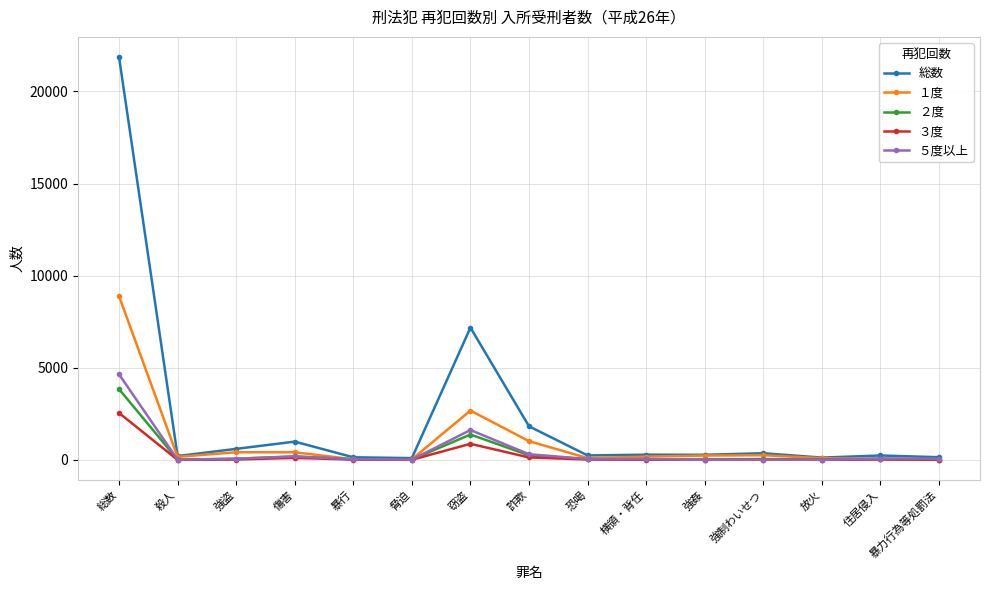

Which category has the highest value in the ２度 series?

総数